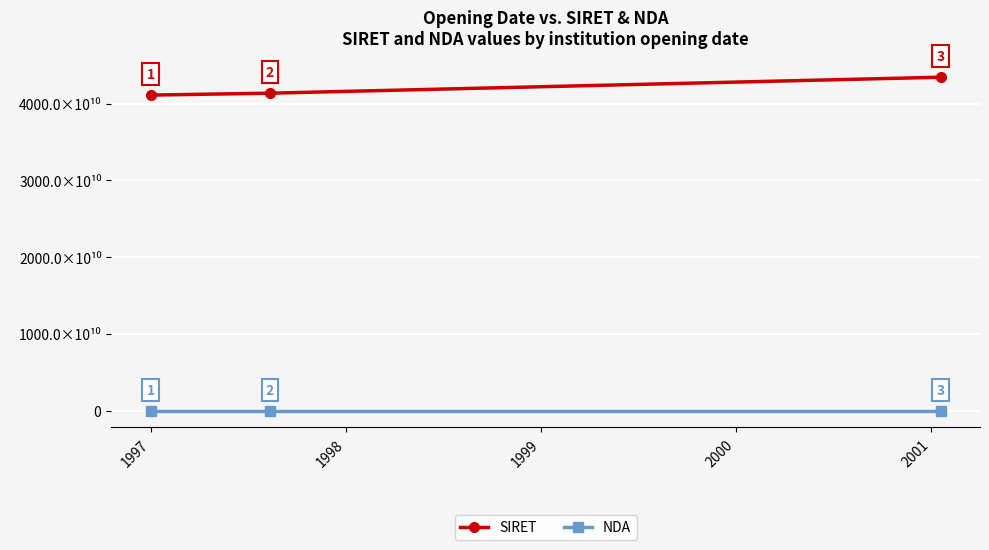

Reading left to right, list all the values displayed in this chart.

SIRET: 1996=41128635400013	1997=41374806200010	1998=43456336700037
NDA: 1996=11755625175	1997=11754410875	1998=11752133875